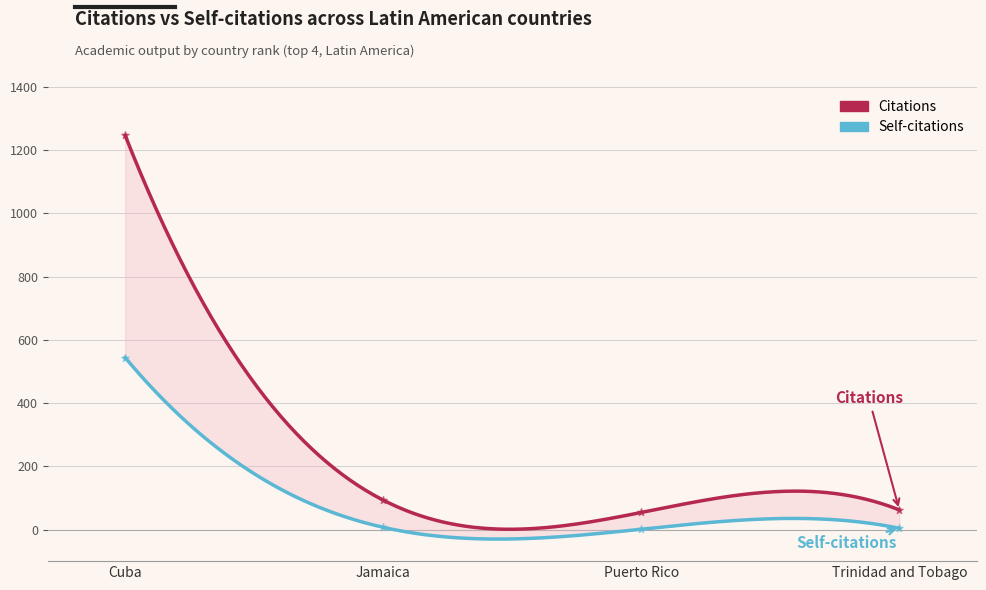

Which series reaches the minimum Y coordinate?

Self-citations